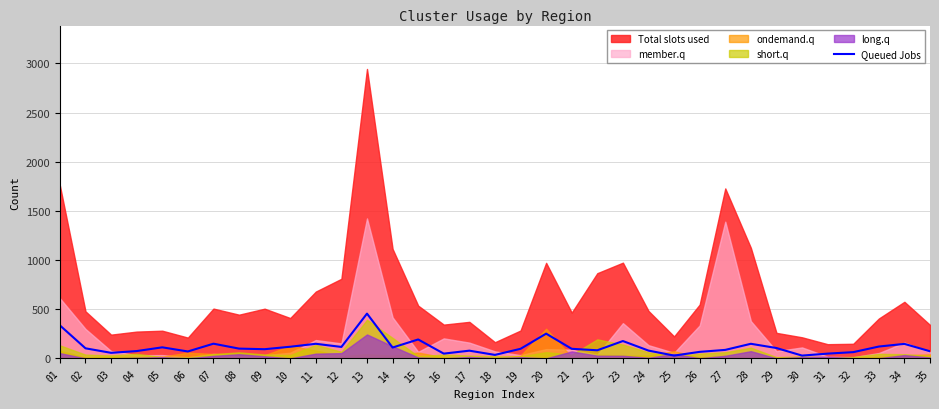

The value of Queued Jobs at 19 is 97. True or false?

True